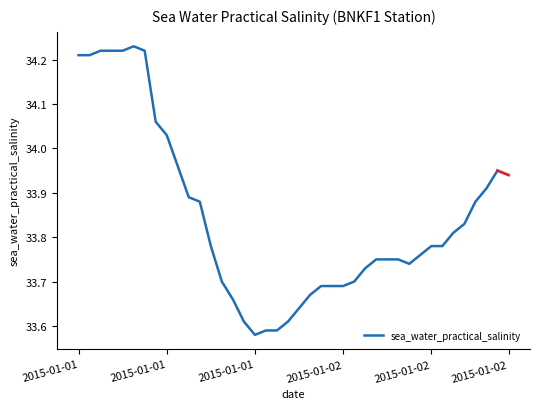

Does the chart display data point markers on the line(s)?

No